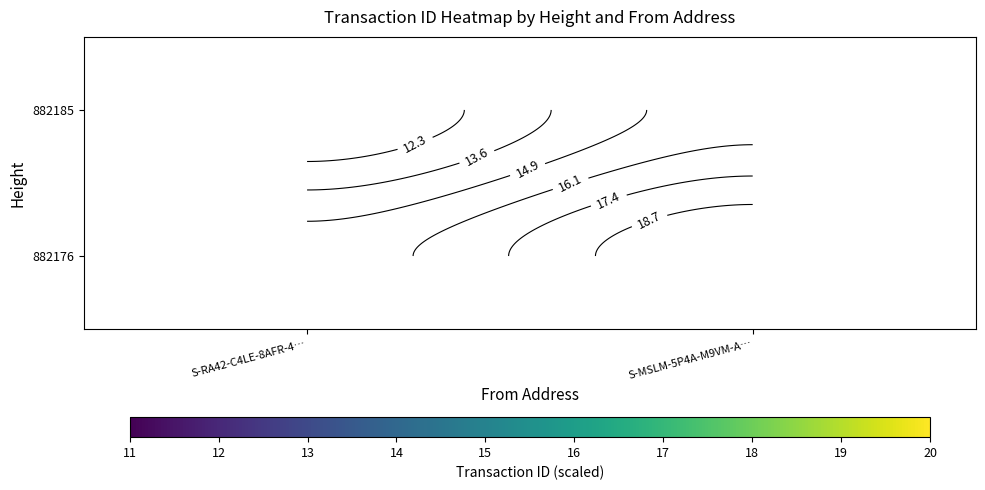

How many series are shown in this chart?

2